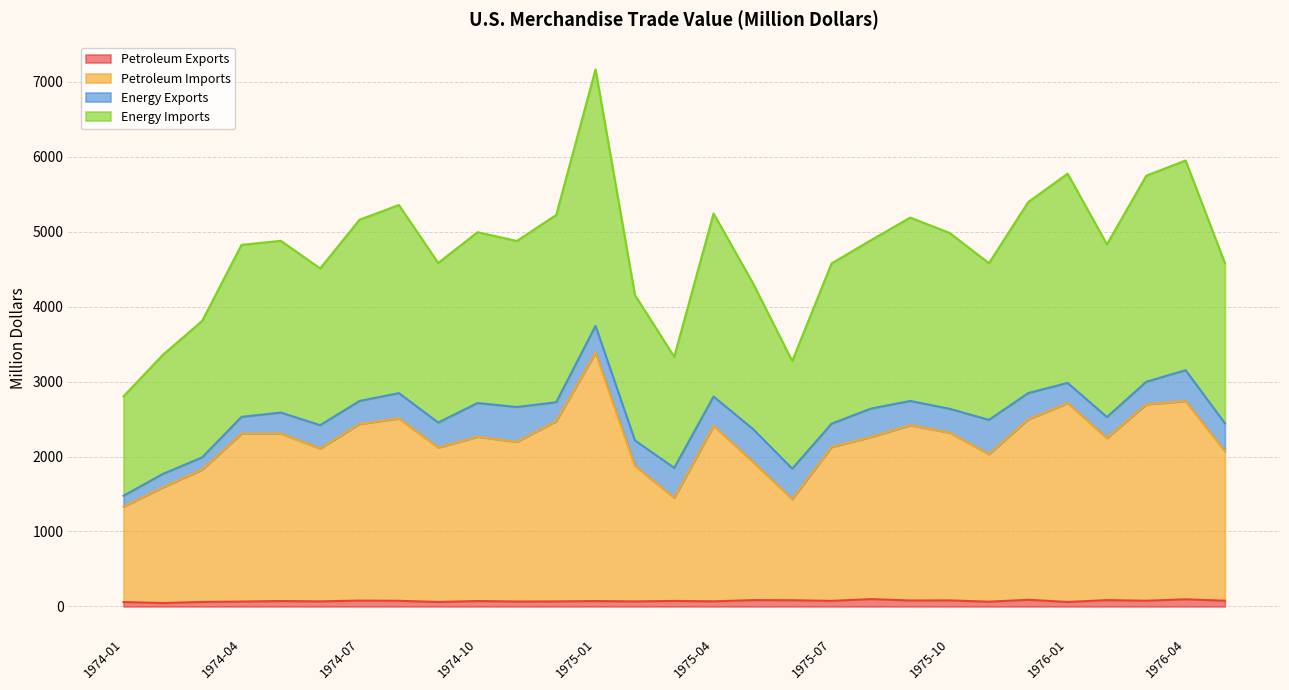

Which has a higher value, 1976-02 or 1975-03?

1976-02